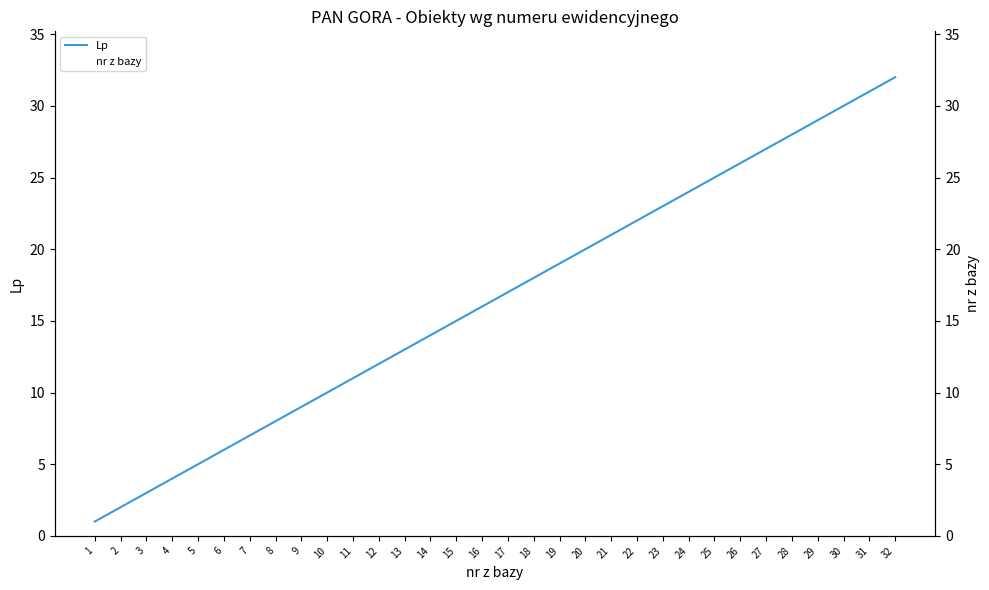

At how many categories does at least one series exceed 30?

2